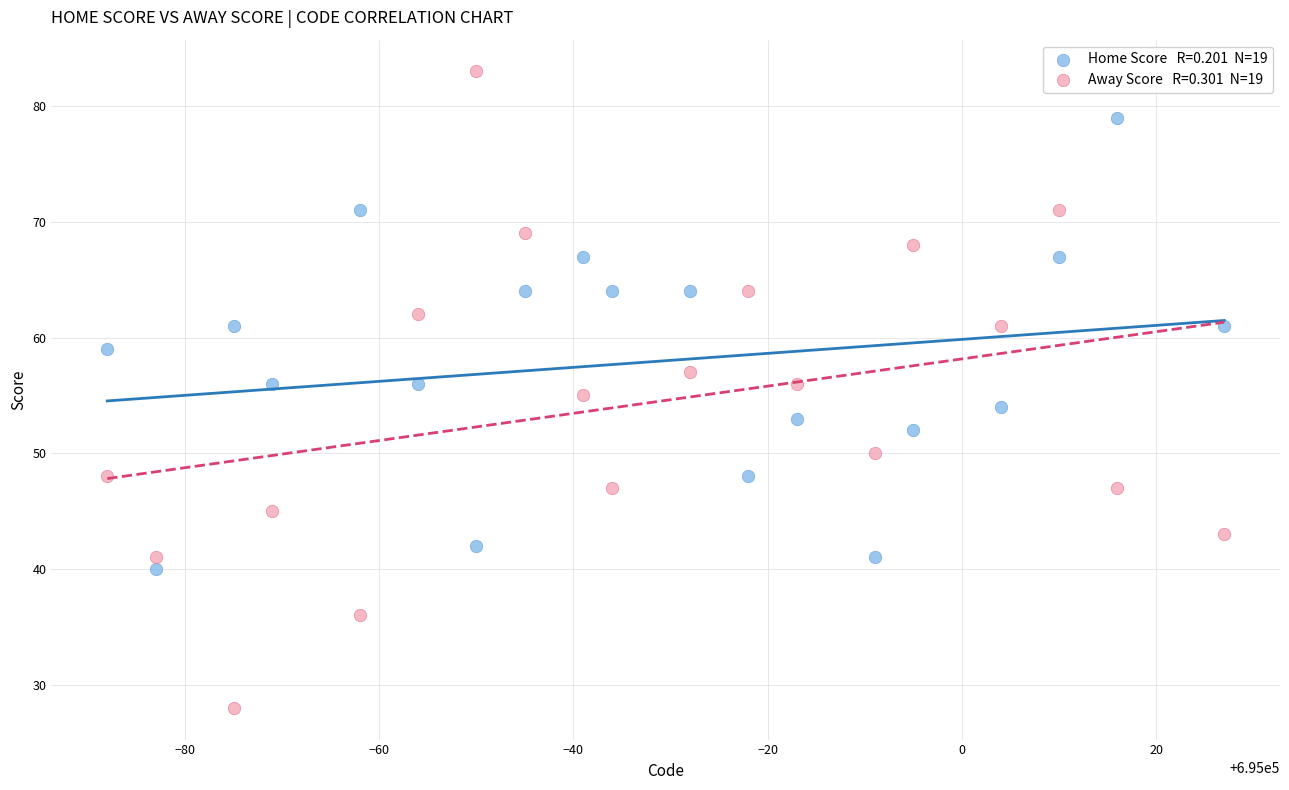

Across all data points, what is the range of Y values (max minus min)?

55